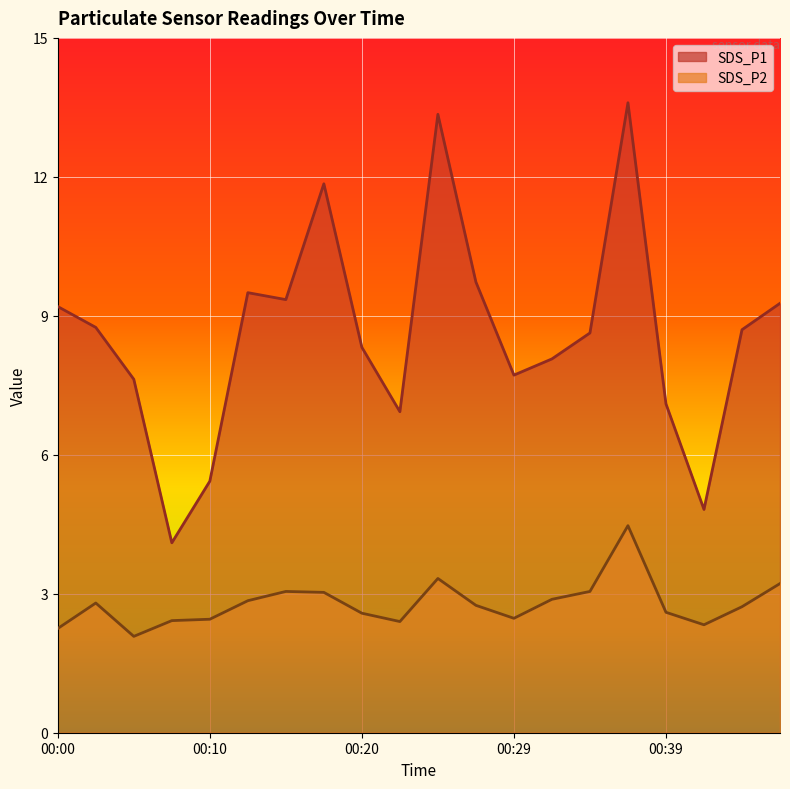

At which label does SDS_P2 reach its minimum?

00:05